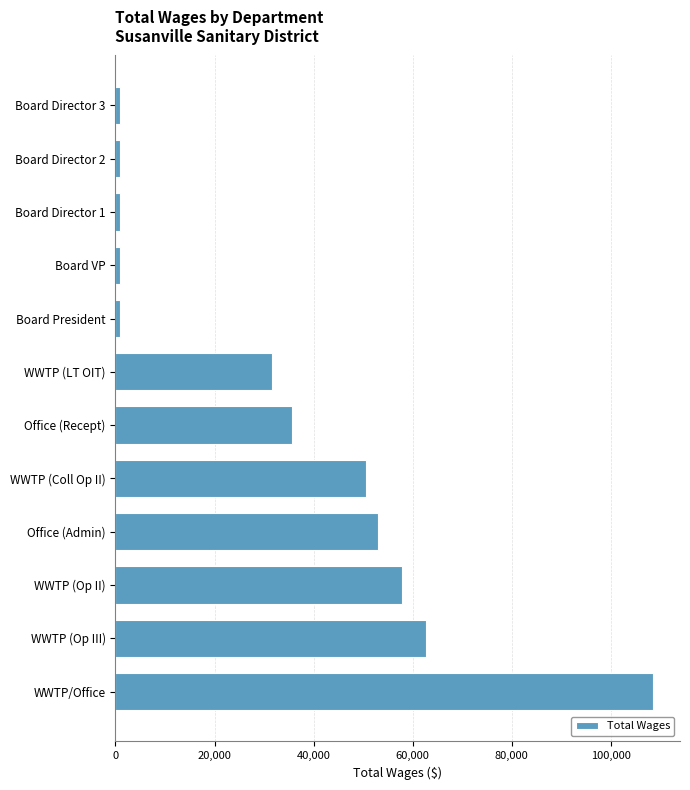

What is the difference between the maximum and second lowest values?

107616